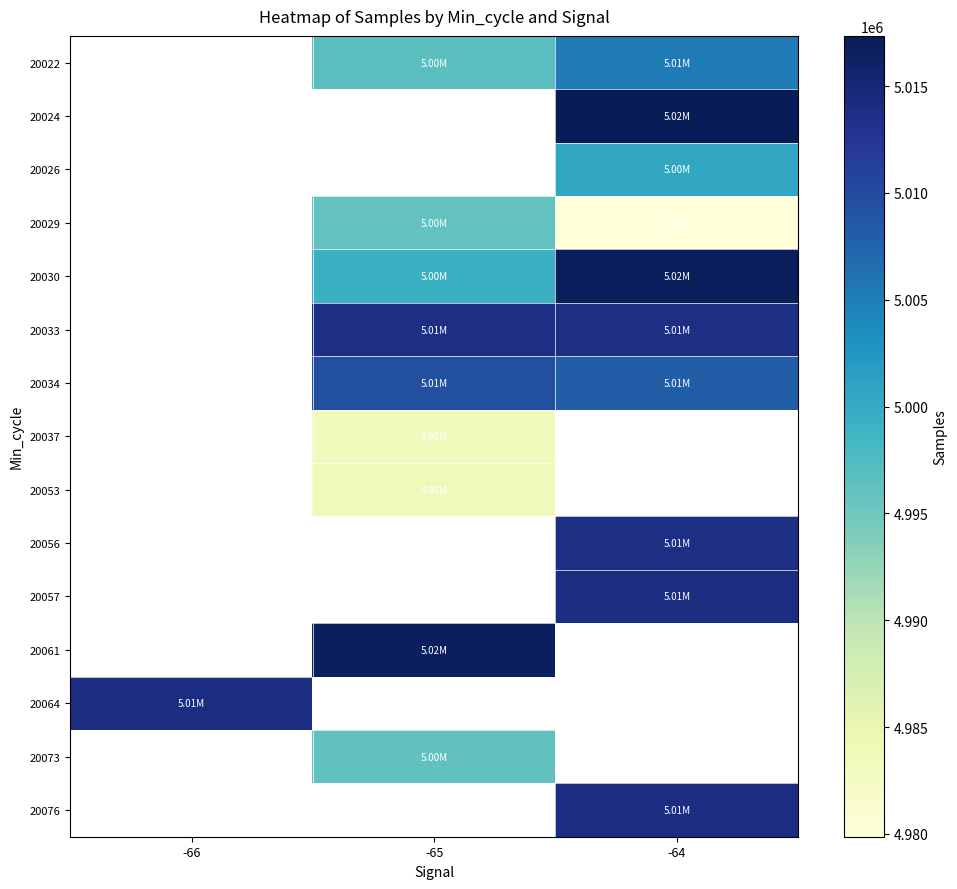

The 20033 series shows 5013829.0 at -65. True or false?

True